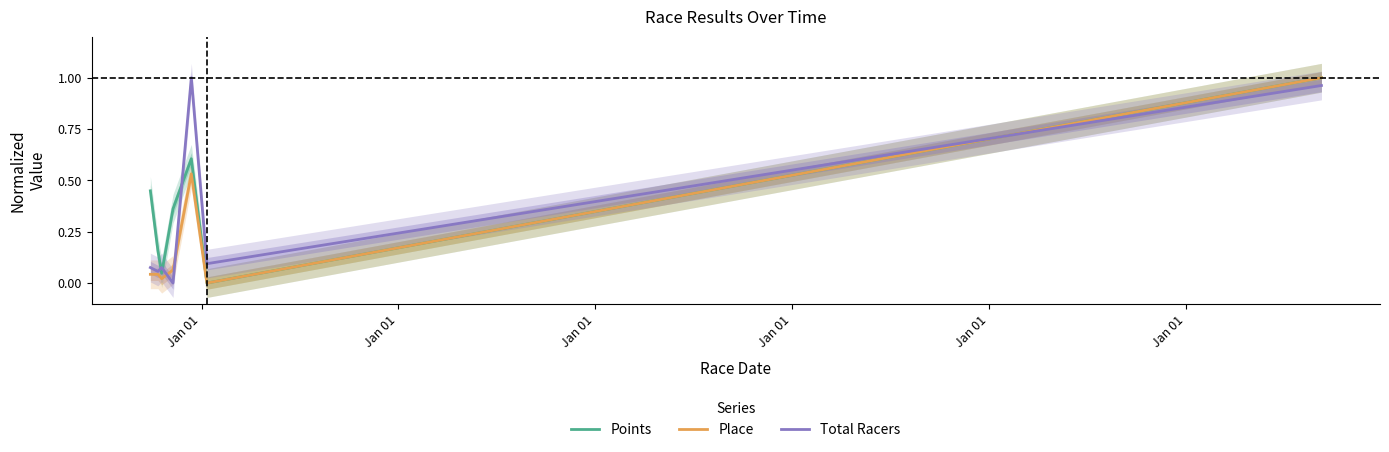

True or false: Points and Total Racers intersect in this chart.

True